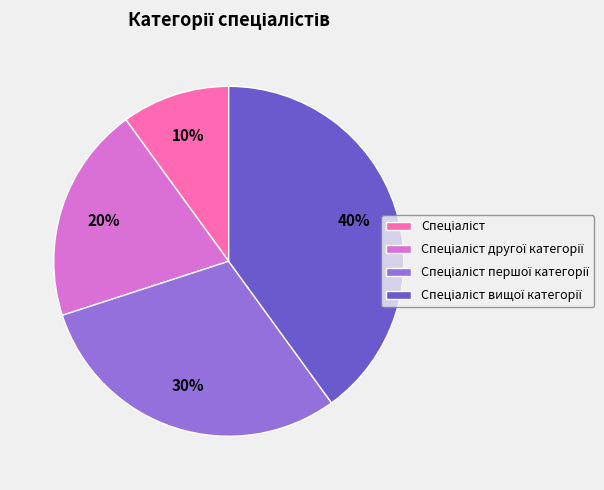

To the nearest percent, what is the average slice percentage?

25%